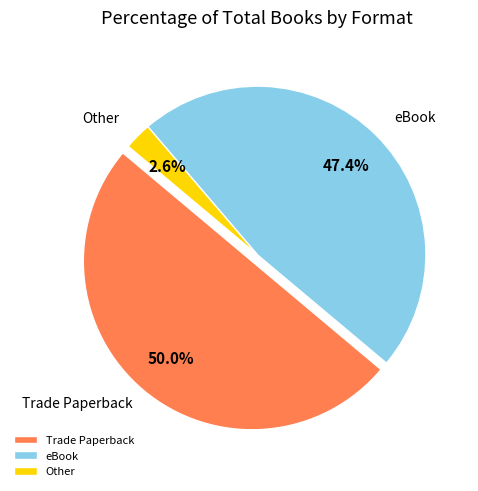

How many slices are in this pie chart?

3